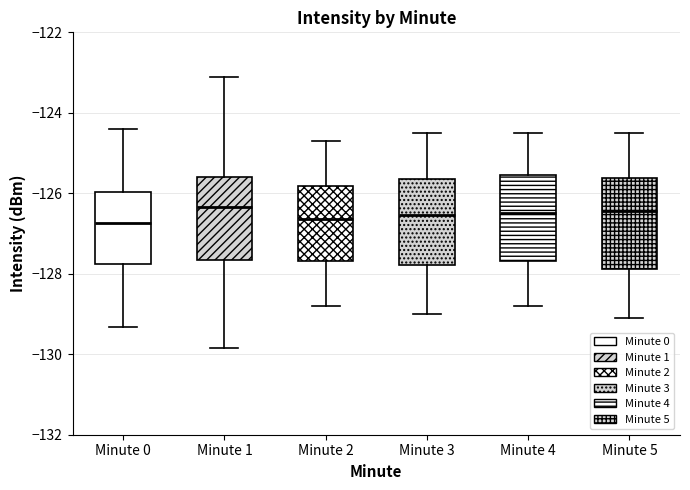

Reading left to right, transcribe this box plot: for each box, give where its median line is, the range the box spans, and where its two whiskers end, as read against the y-axis. The values are not printed on the chart, so give them approximately, as read against the axis.

Minute 0: median -126.8, box -127.8 to -126.0, whiskers -129.4 to -124.4
Minute 1: median -126.4, box -127.6 to -125.6, whiskers -129.8 to -123.2
Minute 2: median -126.6, box -127.6 to -125.8, whiskers -128.8 to -124.6
Minute 3: median -126.6, box -127.8 to -125.6, whiskers -129.0 to -124.4
Minute 4: median -126.4, box -127.6 to -125.6, whiskers -128.8 to -124.4
Minute 5: median -126.4, box -127.8 to -125.6, whiskers -129.0 to -124.4